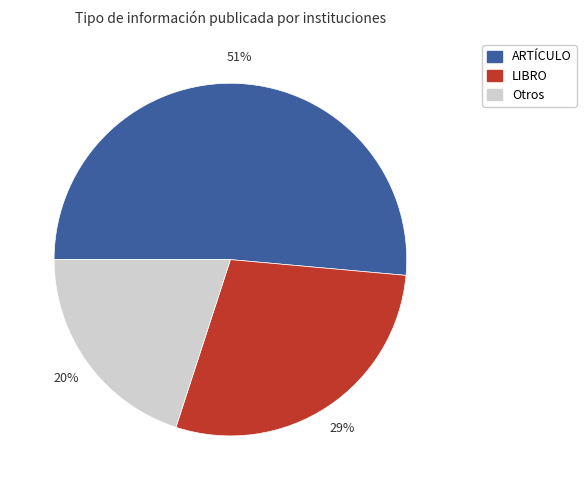

Is there any slice that represents more than half of the pie?

Yes